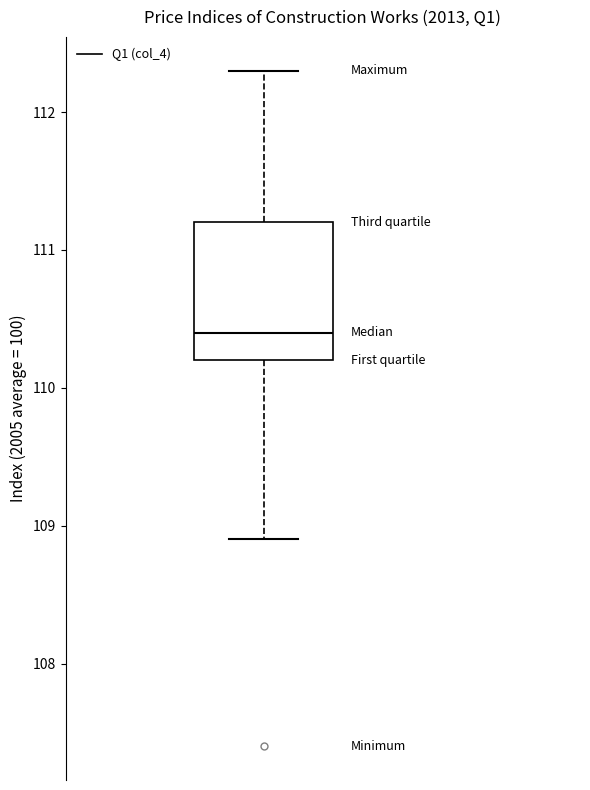

Transcribe this box plot: give where the median line is, the range the box spans, and where the two whiskers end, as read against the y-axis. The values are not printed on the chart, so give them approximately, as read against the axis.

median 110.4, box 110.2 to 111.2, whiskers 108.9 to 112.3